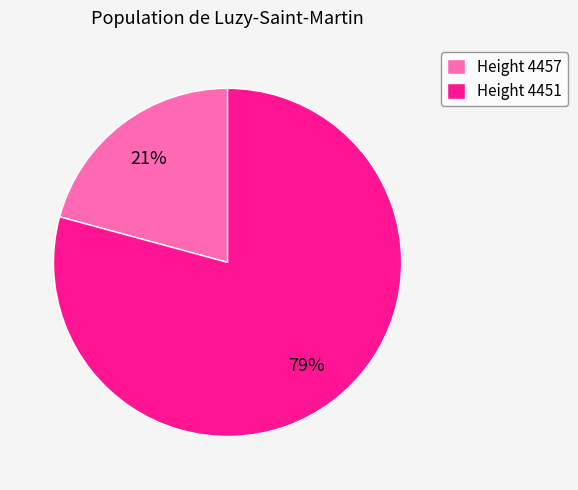

Do Height 4451 and Height 4457 together represent more than half of the pie?

Yes